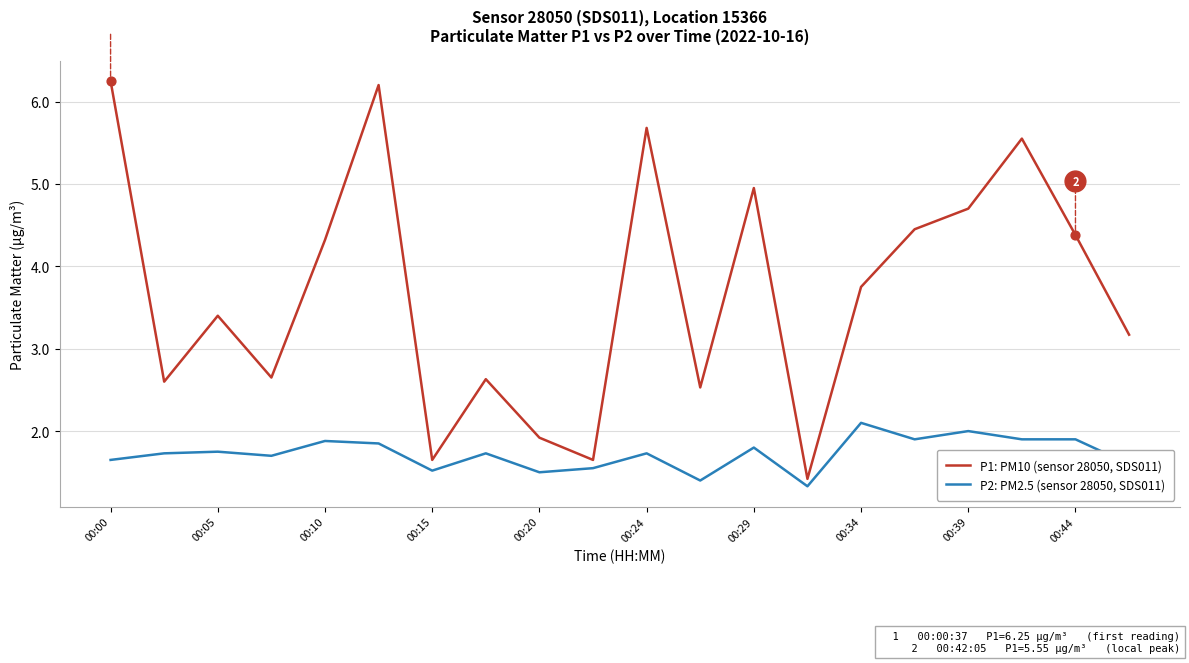

At how many categories does at least one series exceed 3?

12